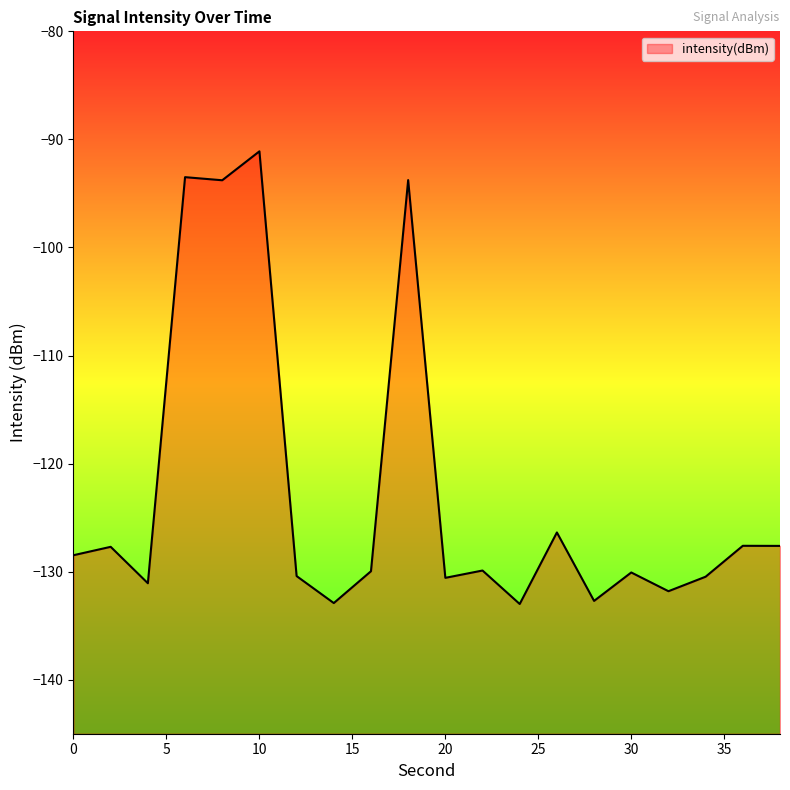

How many lines are shown in the chart?

1